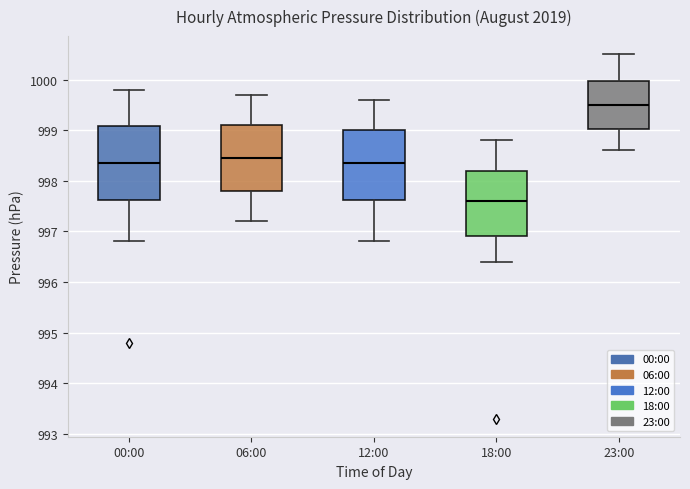

Where does the upper whisker of the box for 00:00 end on the y-axis? The values are not printed on the chart, so give them approximately, as read against the axis.

999.8